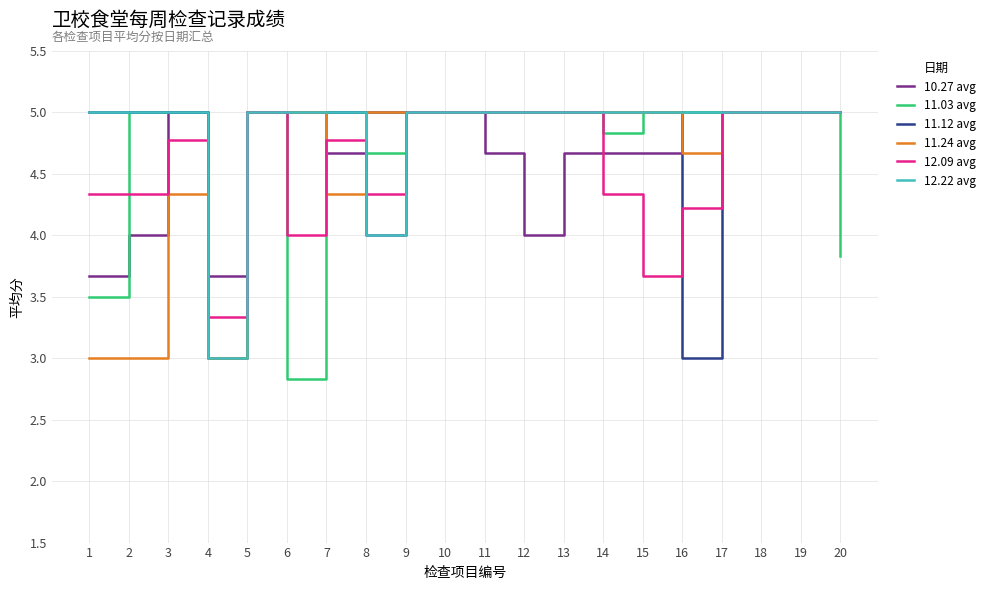

What is the minimum value shown in the chart?

2.8